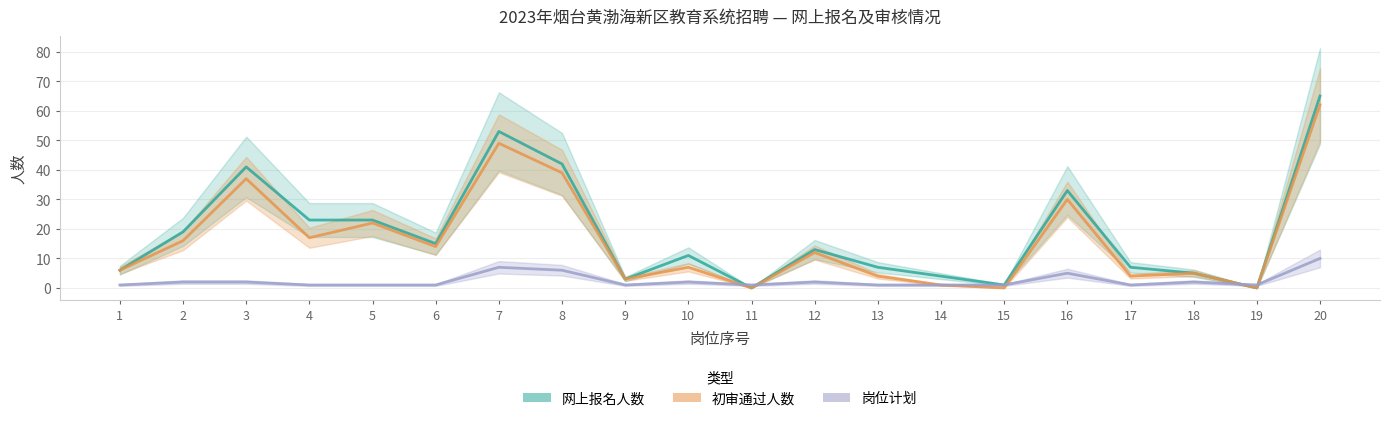

The 岗位计划 series shows 1 at 13. True or false?

True